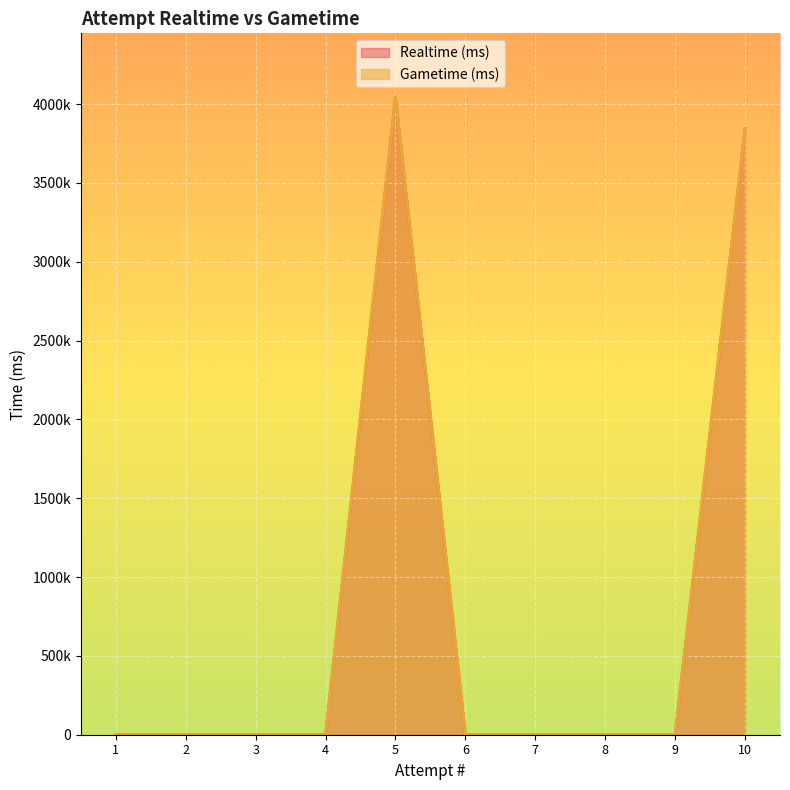

List the labels in order of Realtime (ms) value, largest first.

5, 10, 9, 8, 7, 6, 4, 3, 2, 1